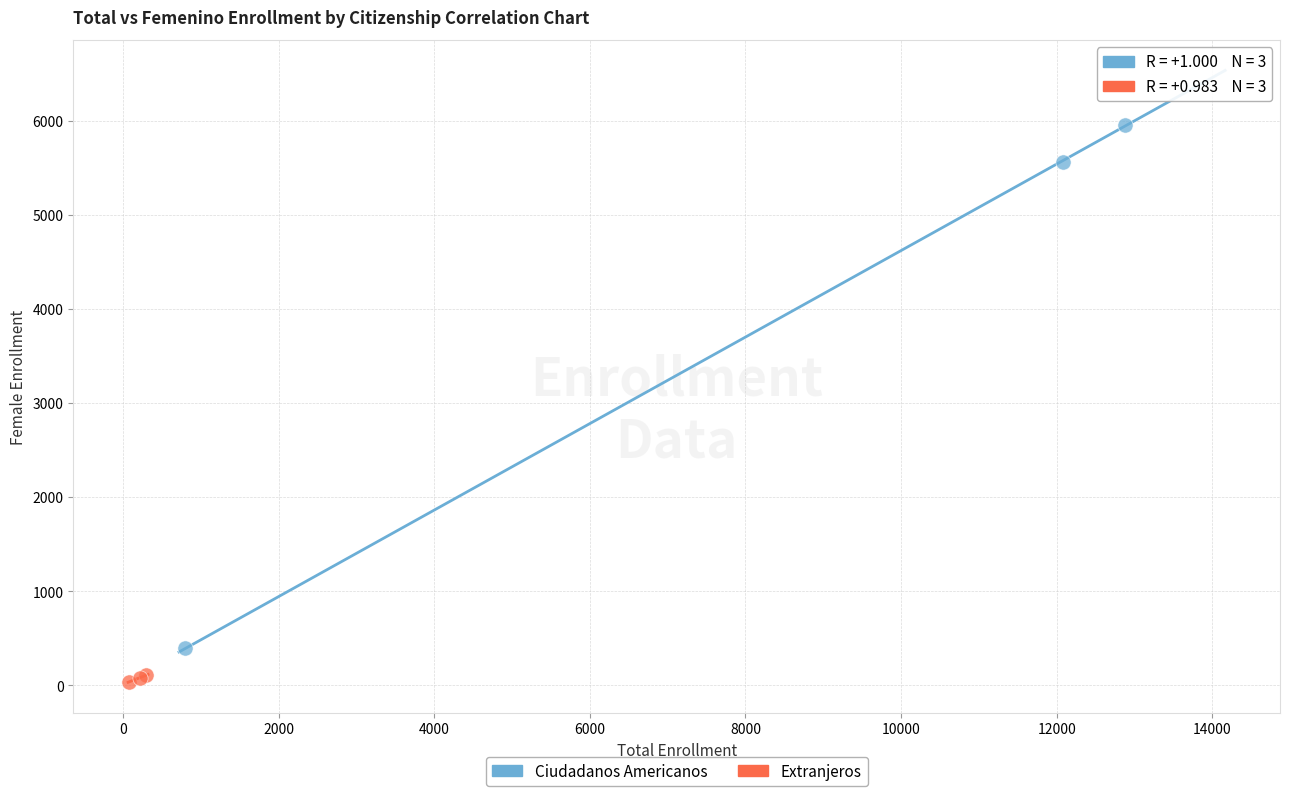

Which series has the widest spread of Y values?

Ciudadanos Americanos